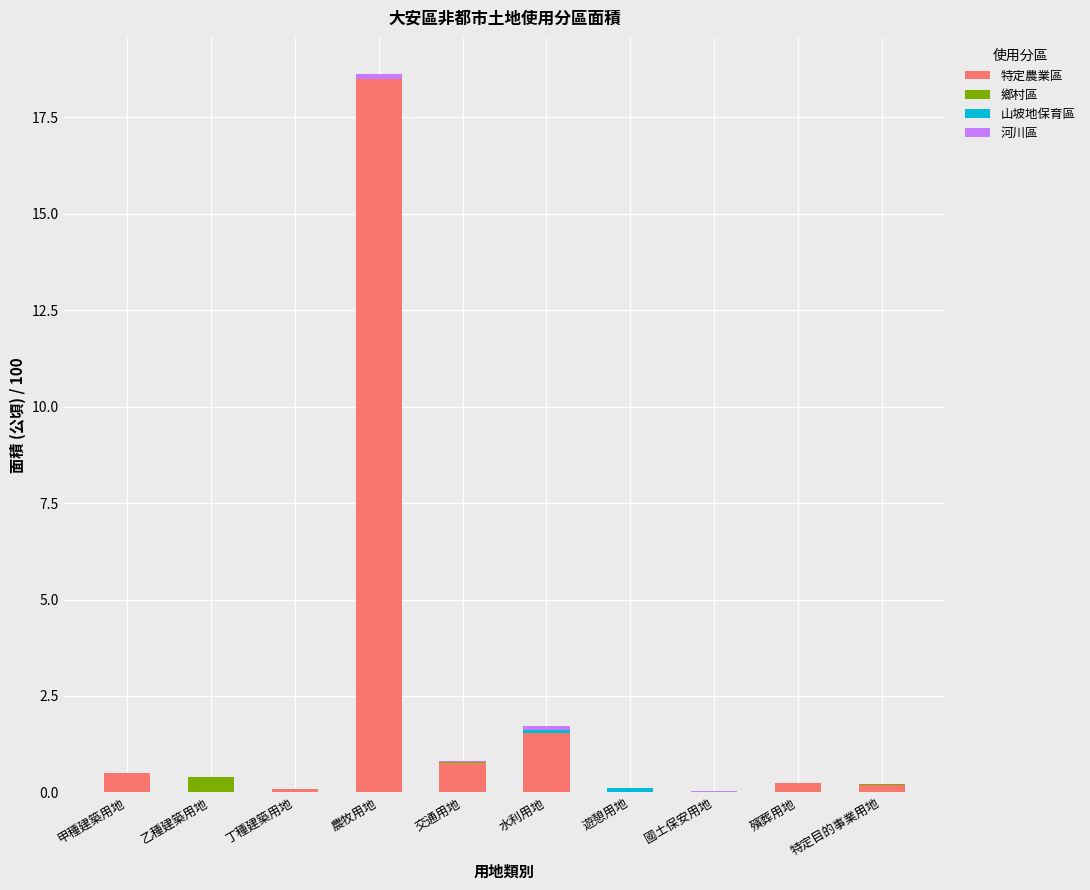

At which category is the sum across all series the highest?

農牧用地